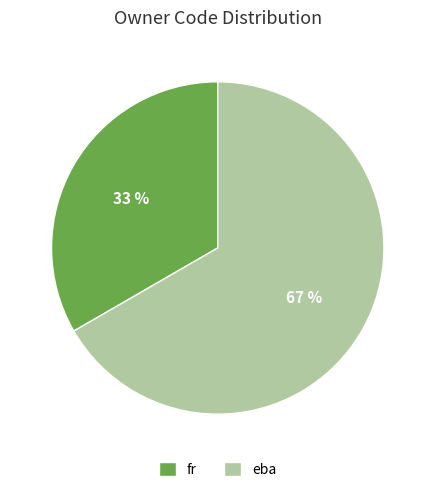

To the nearest percent, what is the average slice percentage?

50%